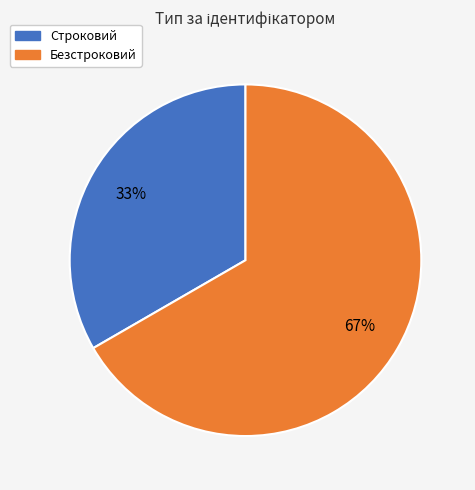

How many segments does this pie chart have?

2